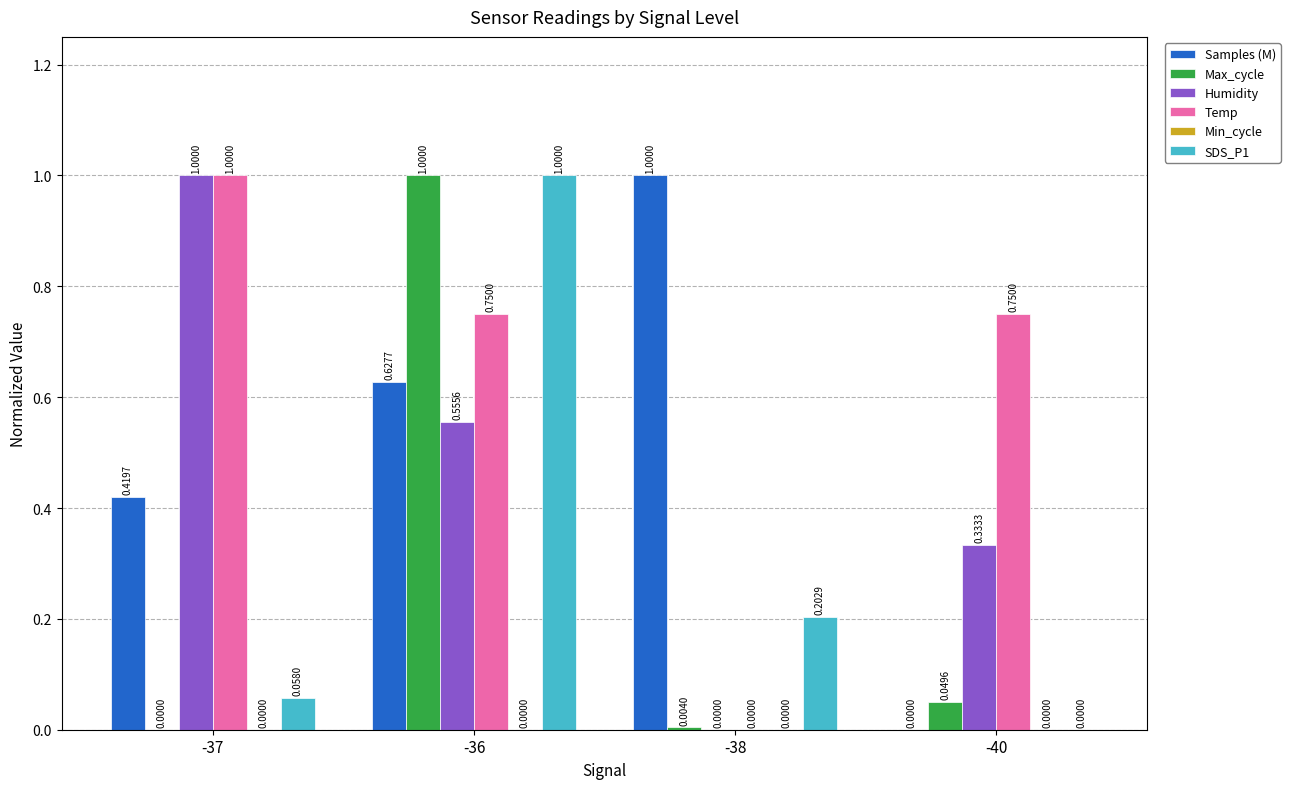

What is the sum of all Samples (M) values?

2.0